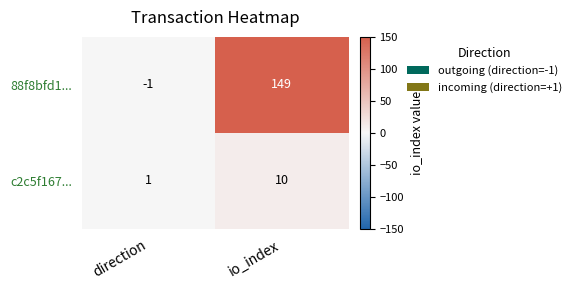

Between direction and io_index, which series saw the biggest shift?

88f8bfd1...